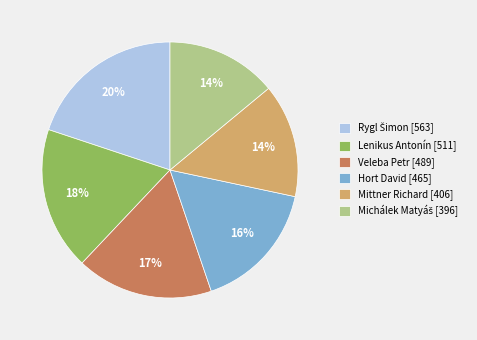

To the nearest percent, what is the difference between the largest and smallest slice percentages?

6%